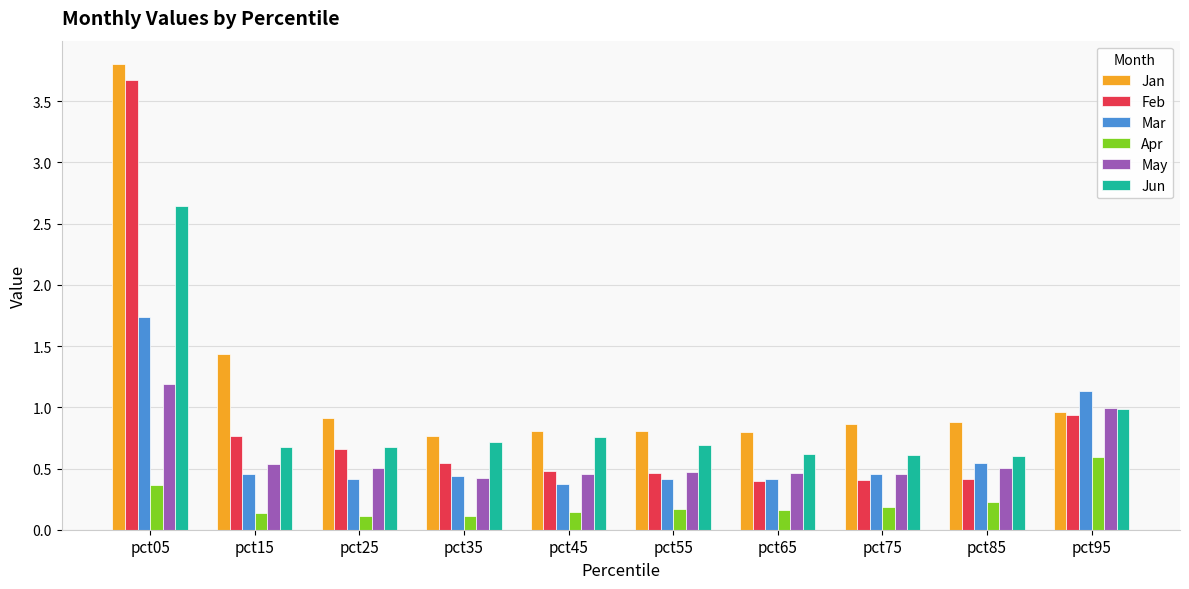

What is the sum of all Jan values?

12.0